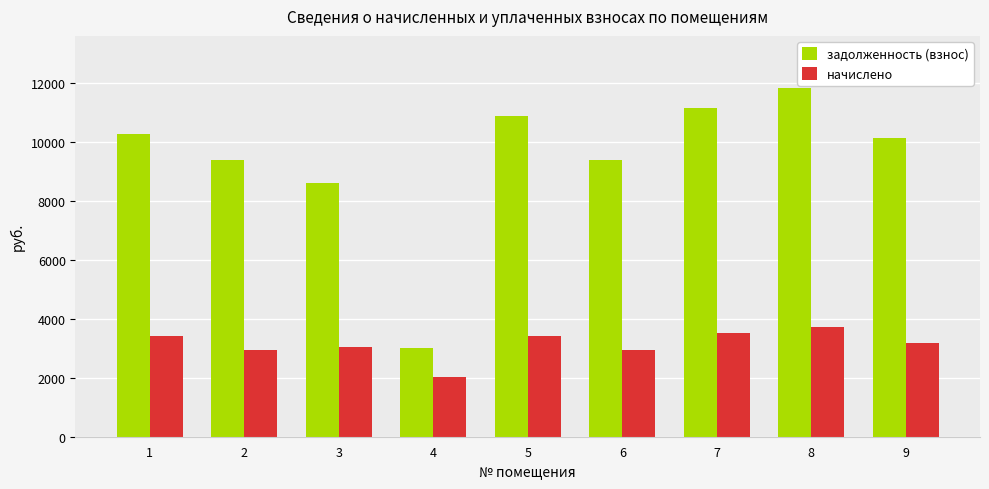

Rank the series by their average value, from lowest to highest.

начислено, задолженность (взнос)